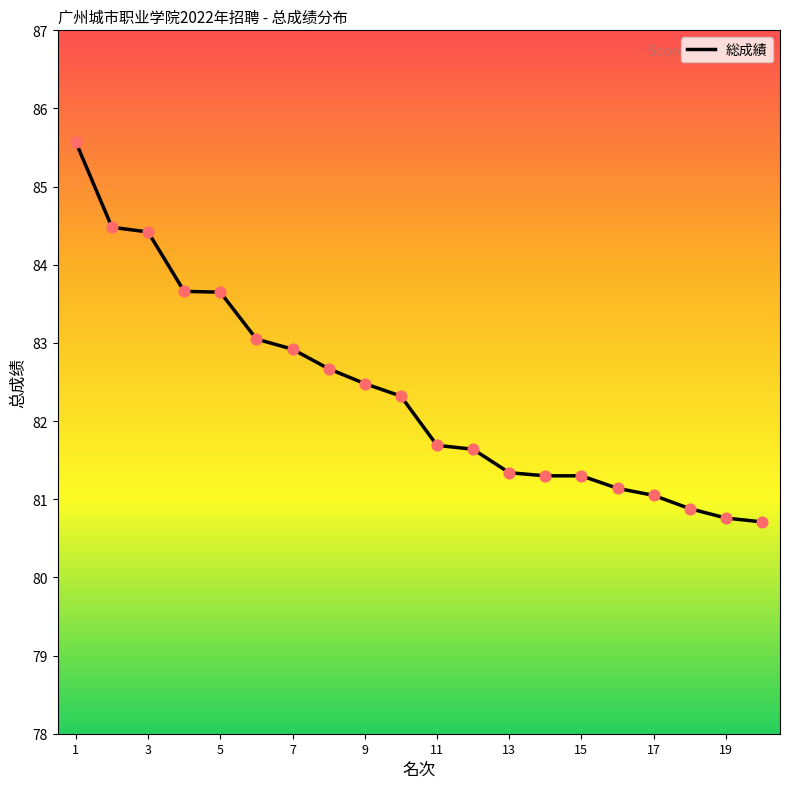

What is the difference between the maximum and minimum values?

4.9